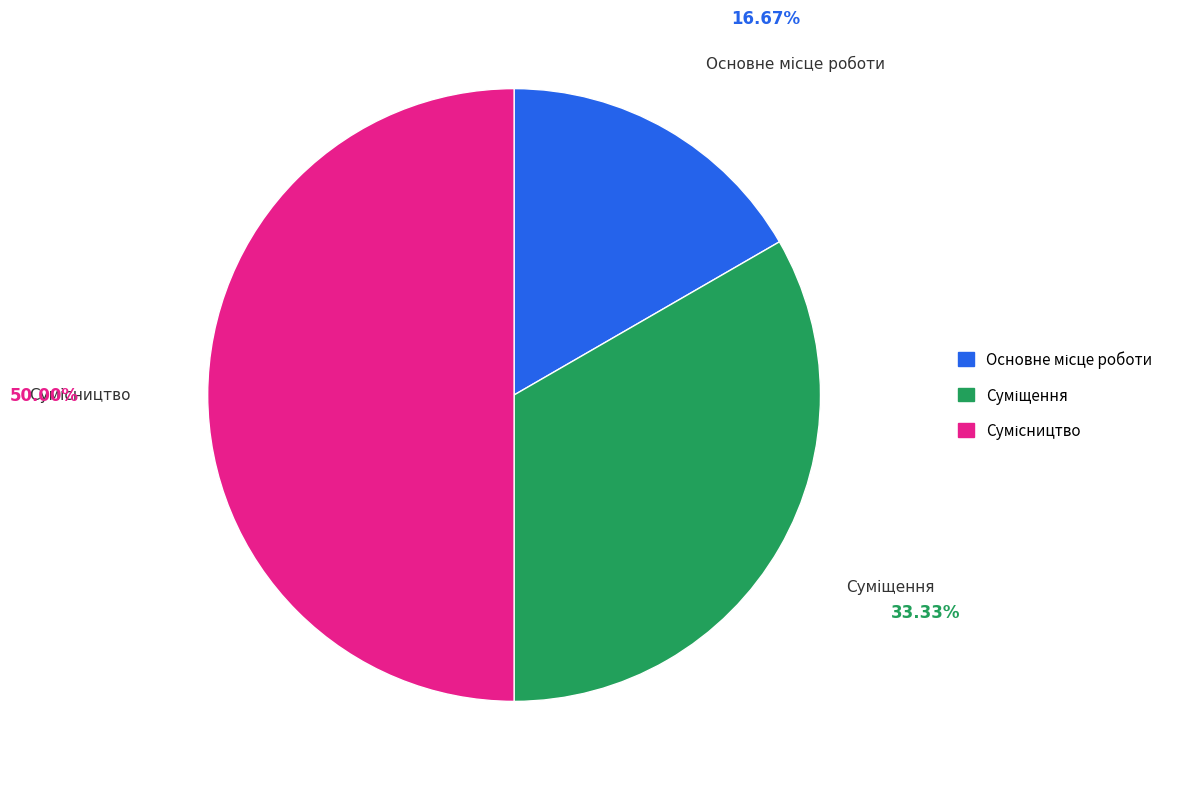

What is the smallest slice in the pie chart?

Основне місце роботи